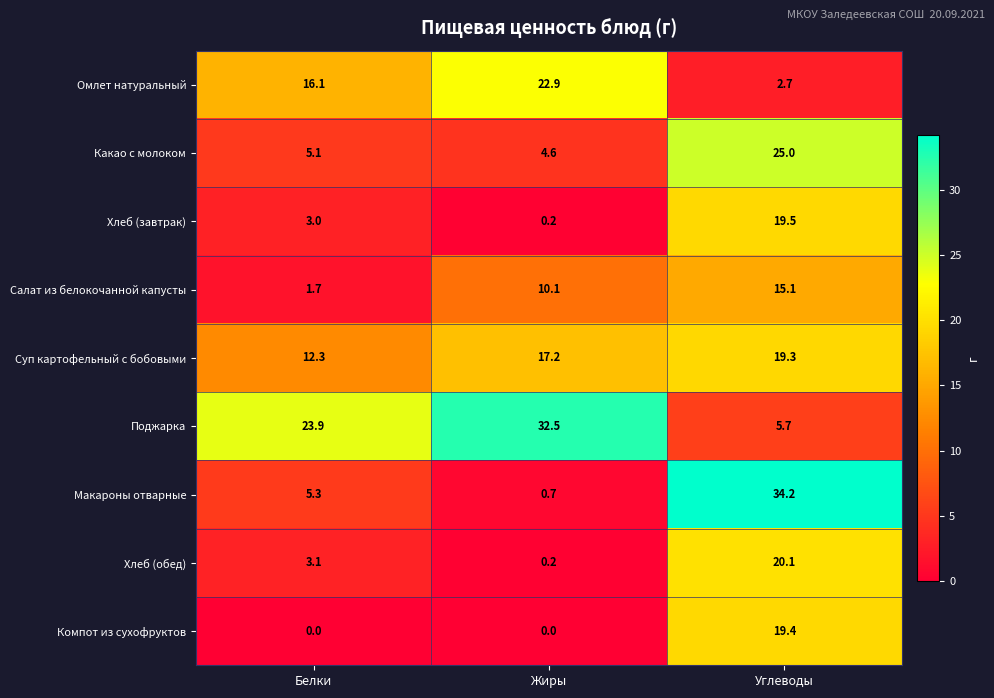

What is the total value across all series at Жиры?

88.4